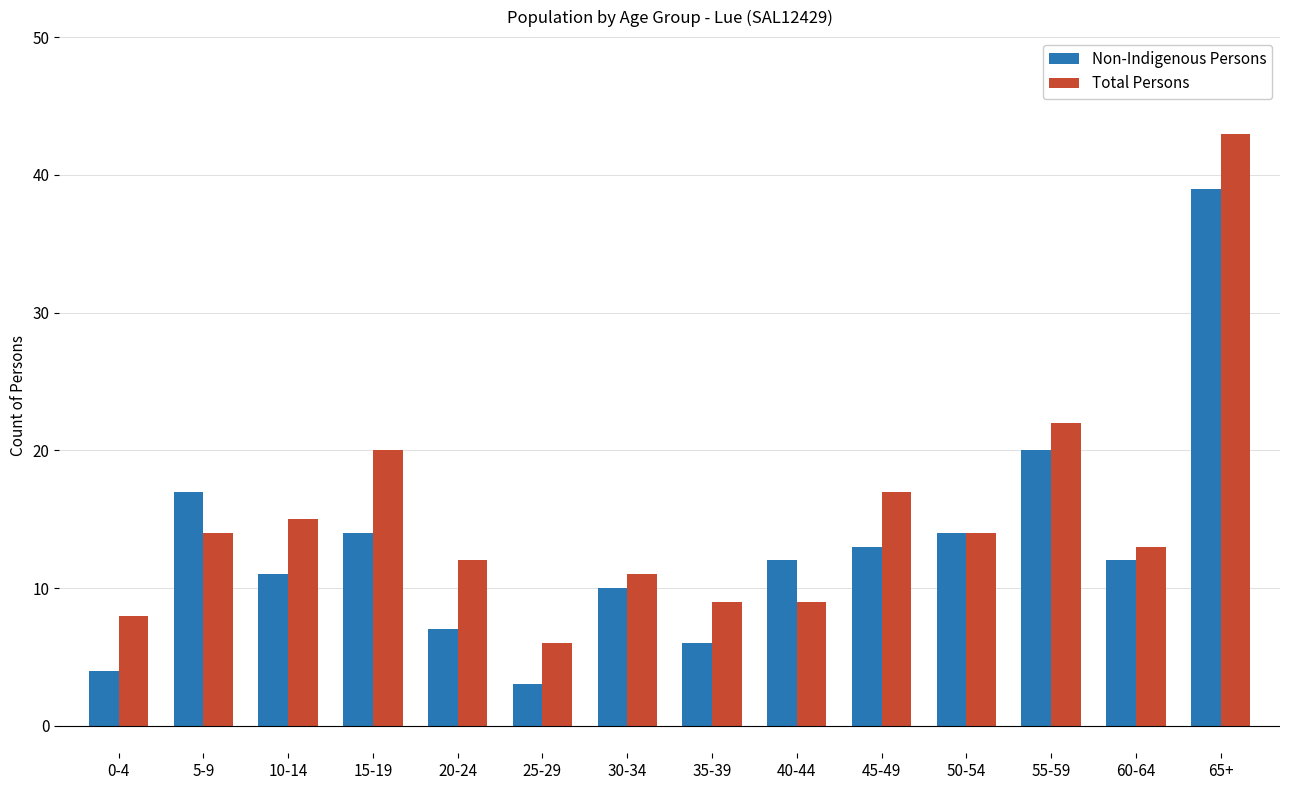

Which series has the widest spread of values?

Total Persons